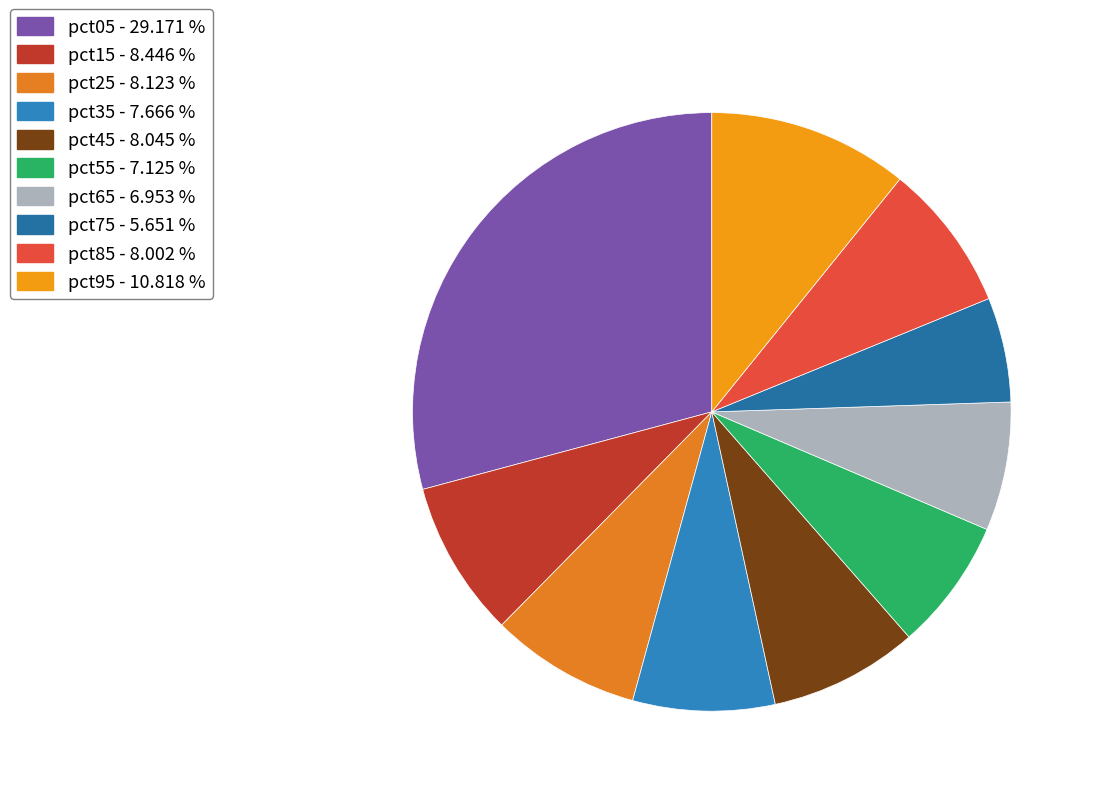

Which category has the smallest portion of the pie?

pct75